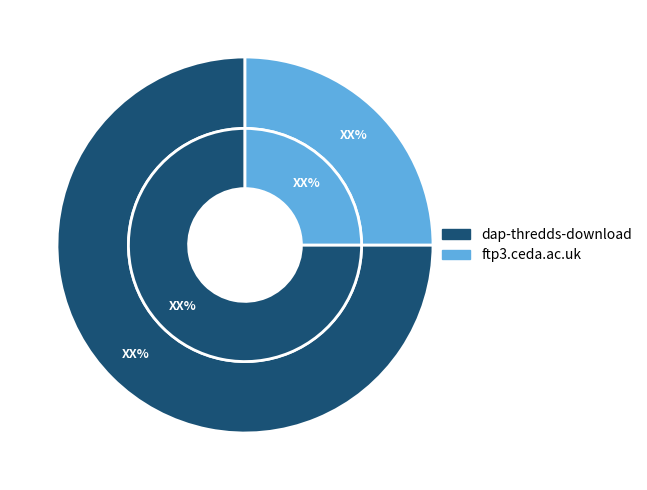

Approximately how many times larger is the value at dap-thredds-download compared to ftp3.ceda.ac.uk?

3.0